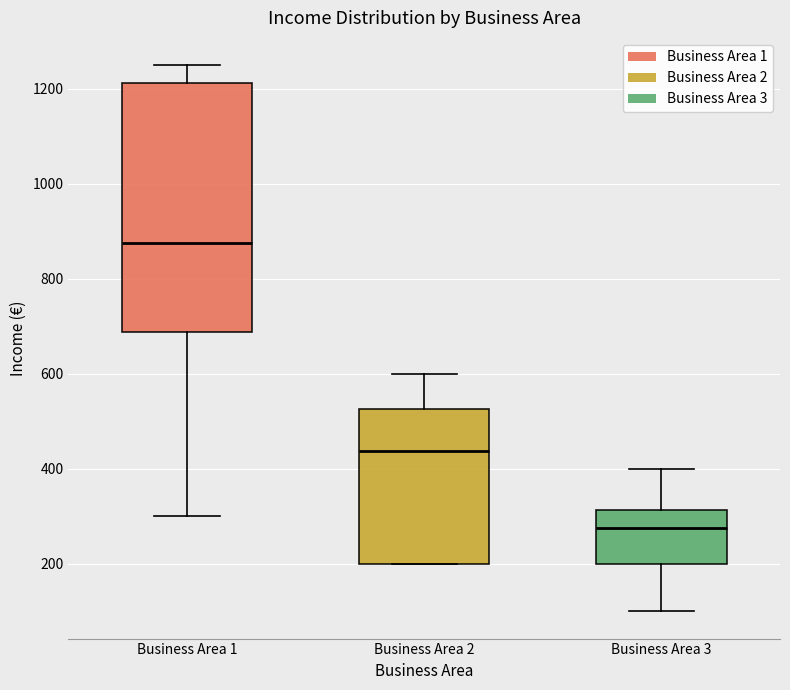

Where does the upper whisker of the box for Business Area 2 end on the y-axis? The values are not printed on the chart, so give them approximately, as read against the axis.

600